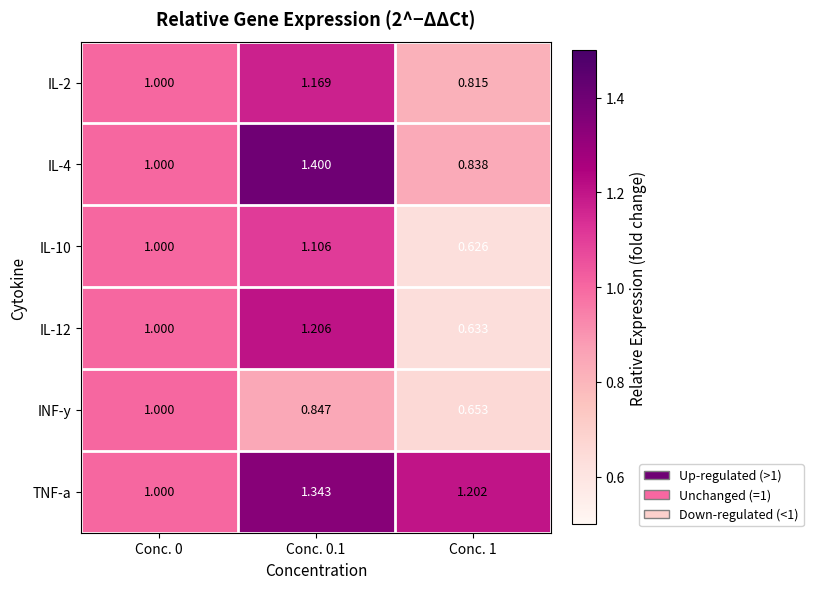

Is the value of IL-2 at Conc. 0.1 greater than the value of IL-10 at Conc. 0?

Yes